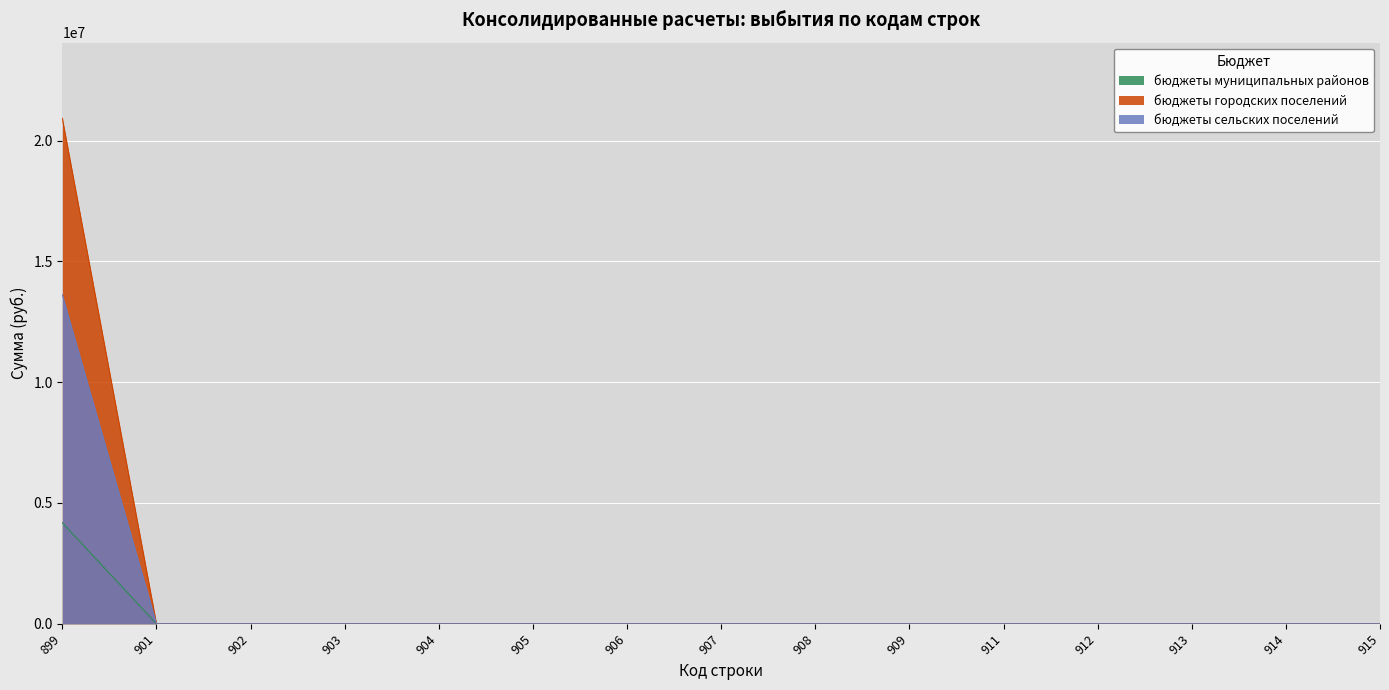

How many lines are shown in the chart?

3